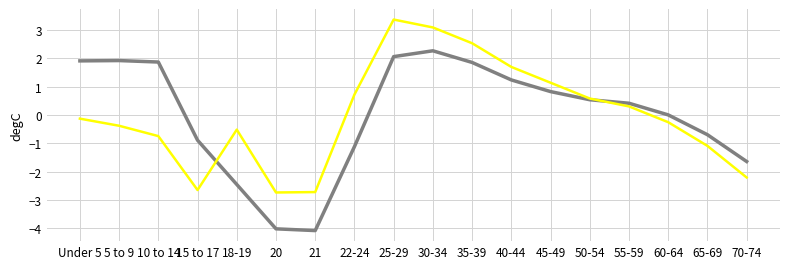

Is this an area chart (filled region under the line)?

No